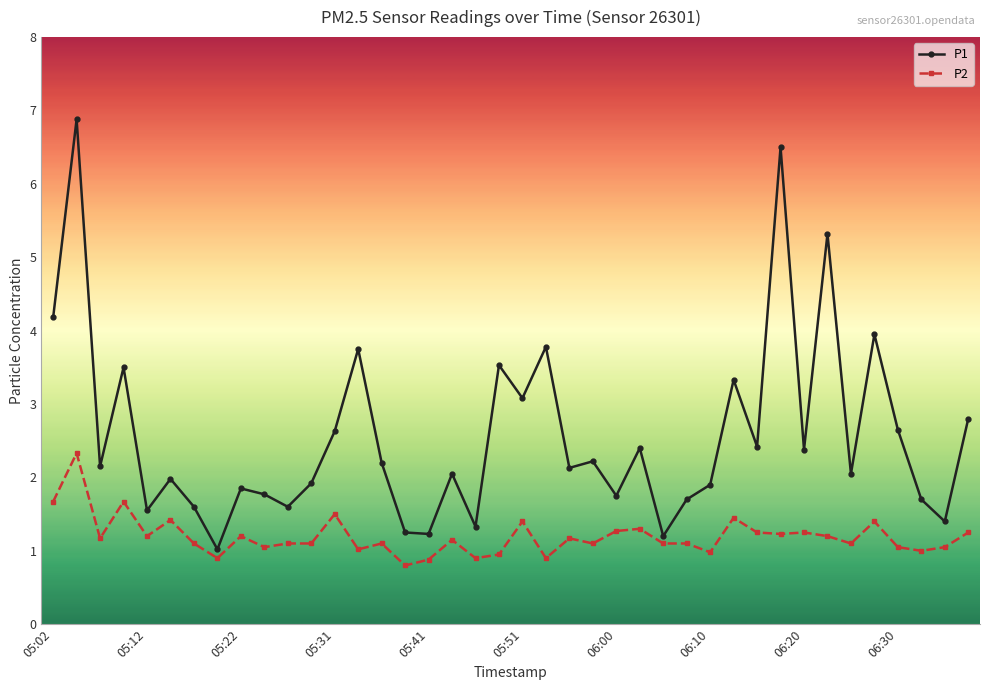

How many interior local peaks does the P1 series have?

14